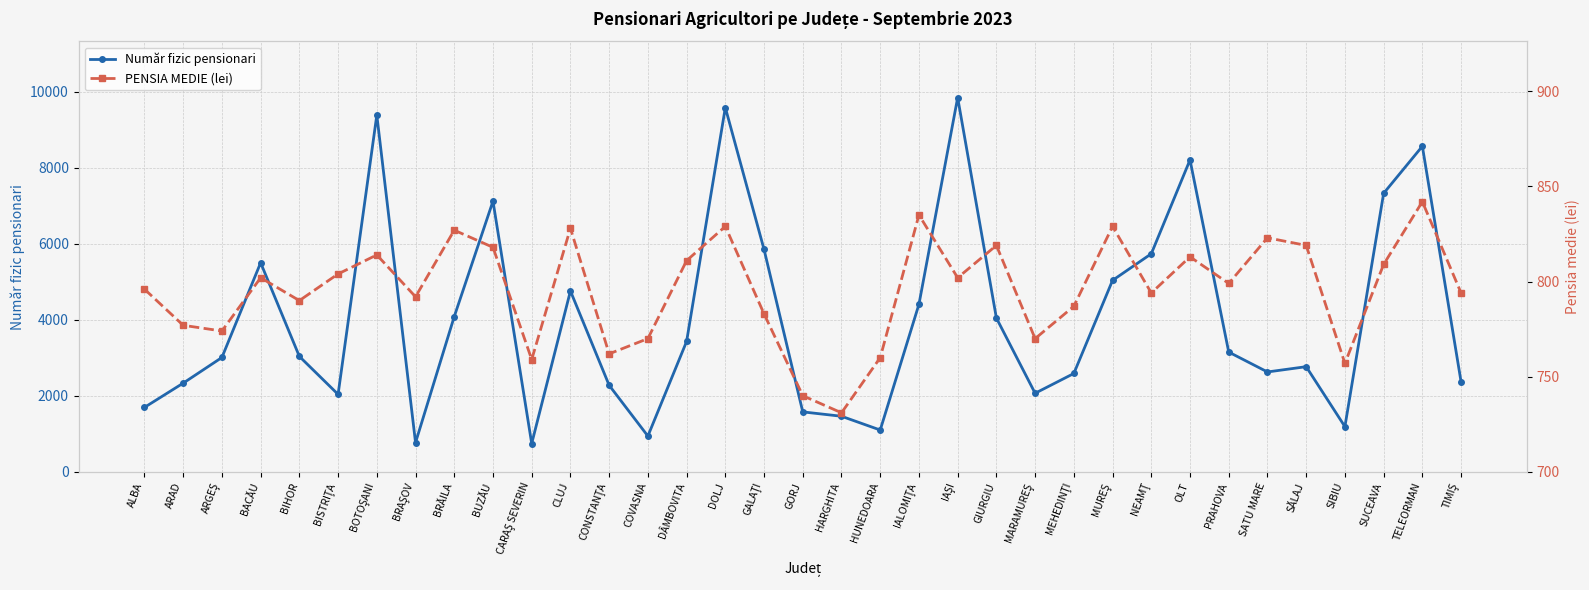

What is the spread (max minus min) of values at CARAŞ SEVERIN?

16